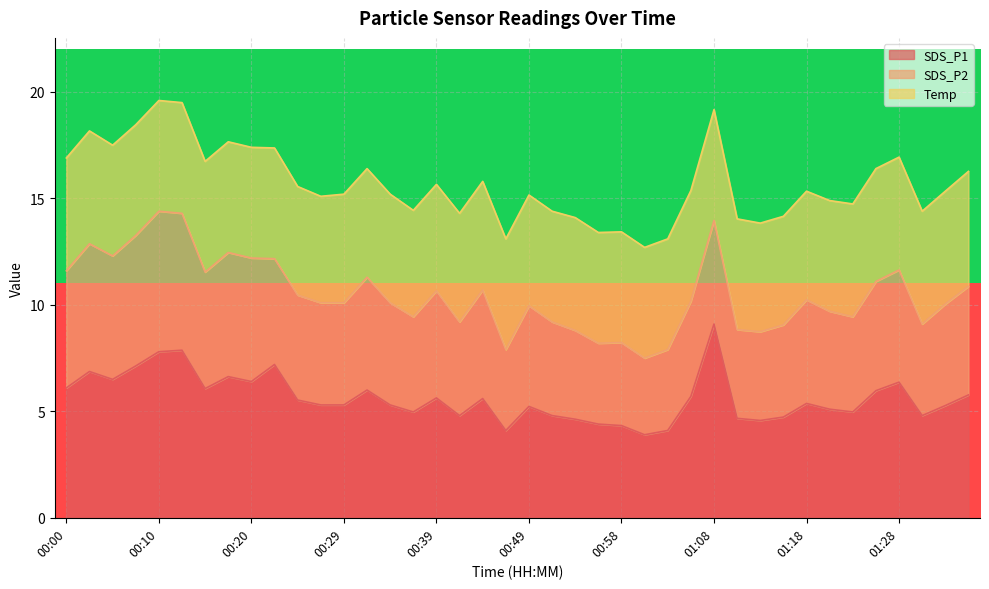

What is the minimum value for SDS_P1?

3.9